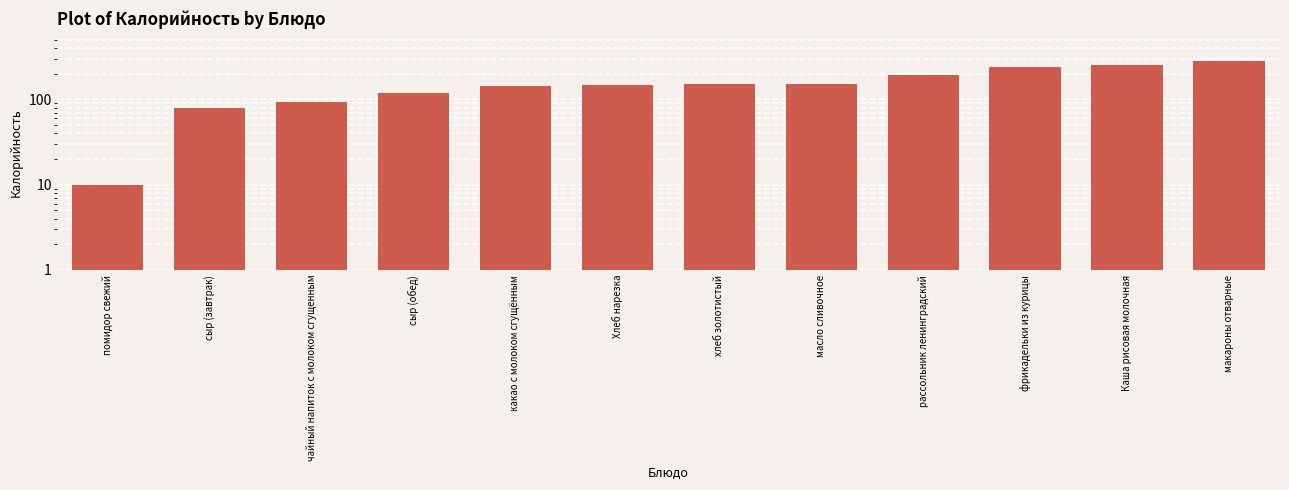

Reading left to right, extract all data points from this chart.

помидор свежий=10.0	сыр (завтрак)=79.0	чайный напиток с молоком сгущенным=94.0	сыр (обед)=119.0	какао с молоком сгущённым=145.0	Хлеб нарезка=146.5	хлеб золотистый=150.0	масло сливочное=150.0	рассольник ленинградский=192.0	фрикадельки из курицы=241.0	Каша рисовая молочная=255.0	макароны отварные=279.0